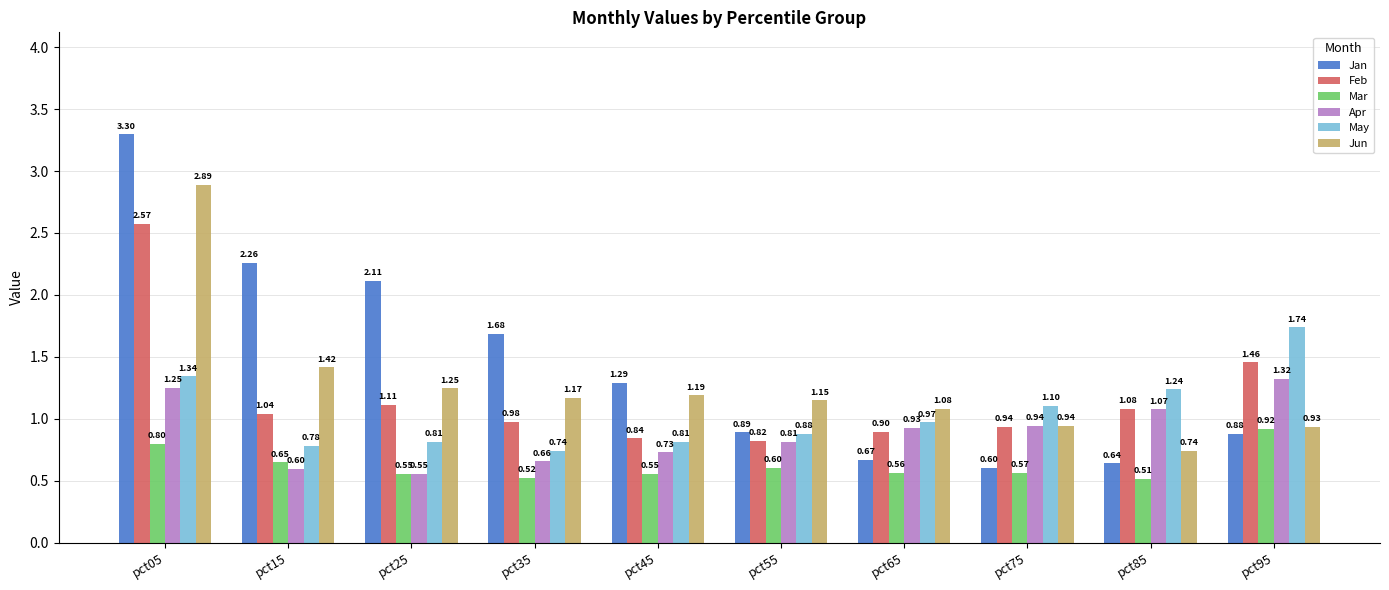

List the series in order of their peak value, highest first.

Jan, Jun, Feb, May, Apr, Mar